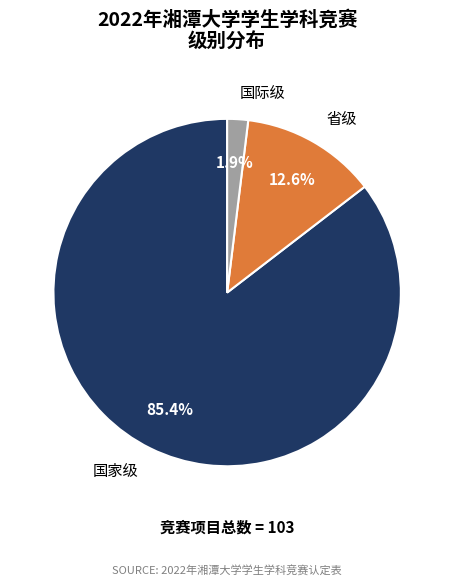

What percentage do 省级 and 国家级 together represent?

98.1%